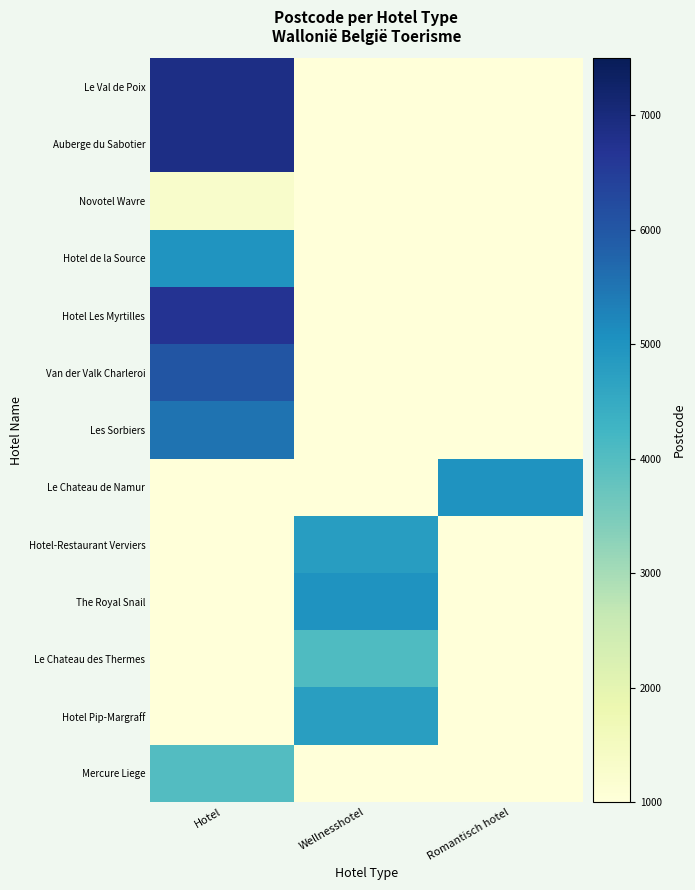

At which category is the sum across all series the highest?

Hotel